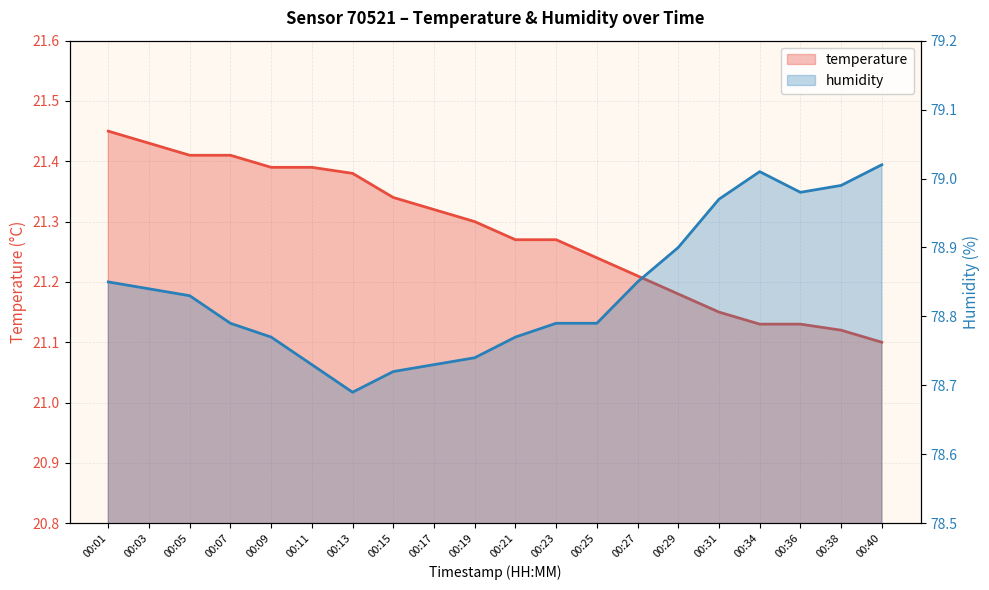

Does the chart display data point markers on the line(s)?

No